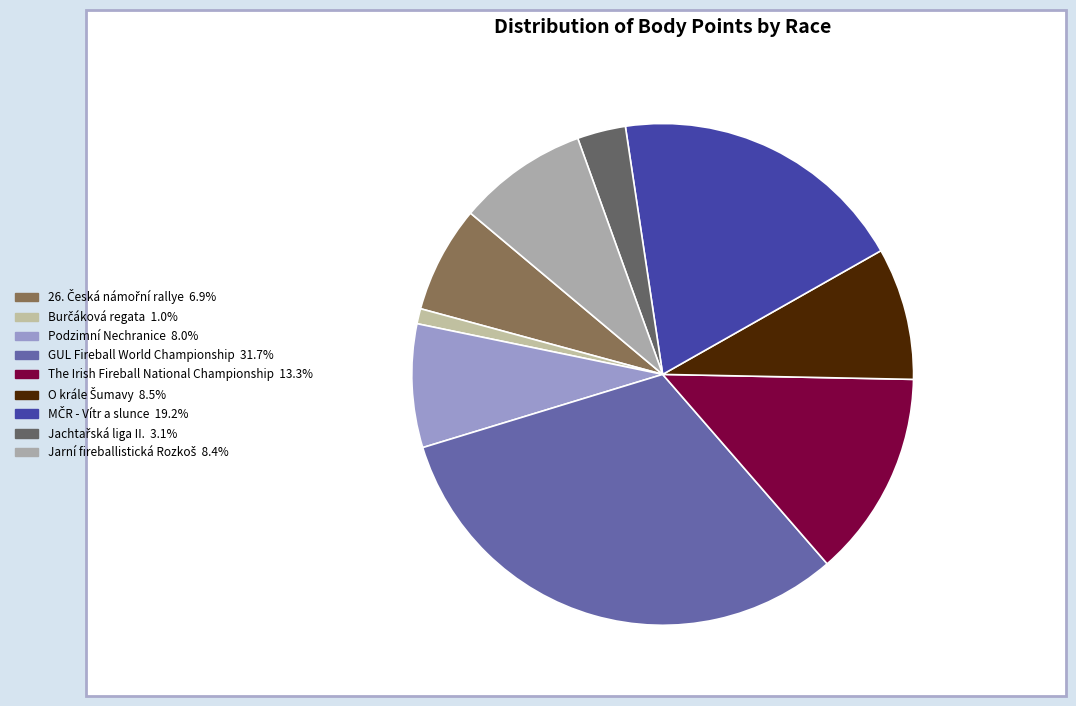

What is the change in value from MČR - Vítr a slunce to Jarní fireballistická Rozkoš?

-10446